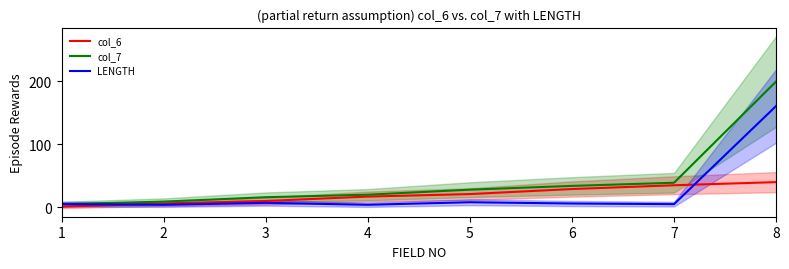

In LENGTH, how many points are higher than both neighbors (excluding endpoints)?

2